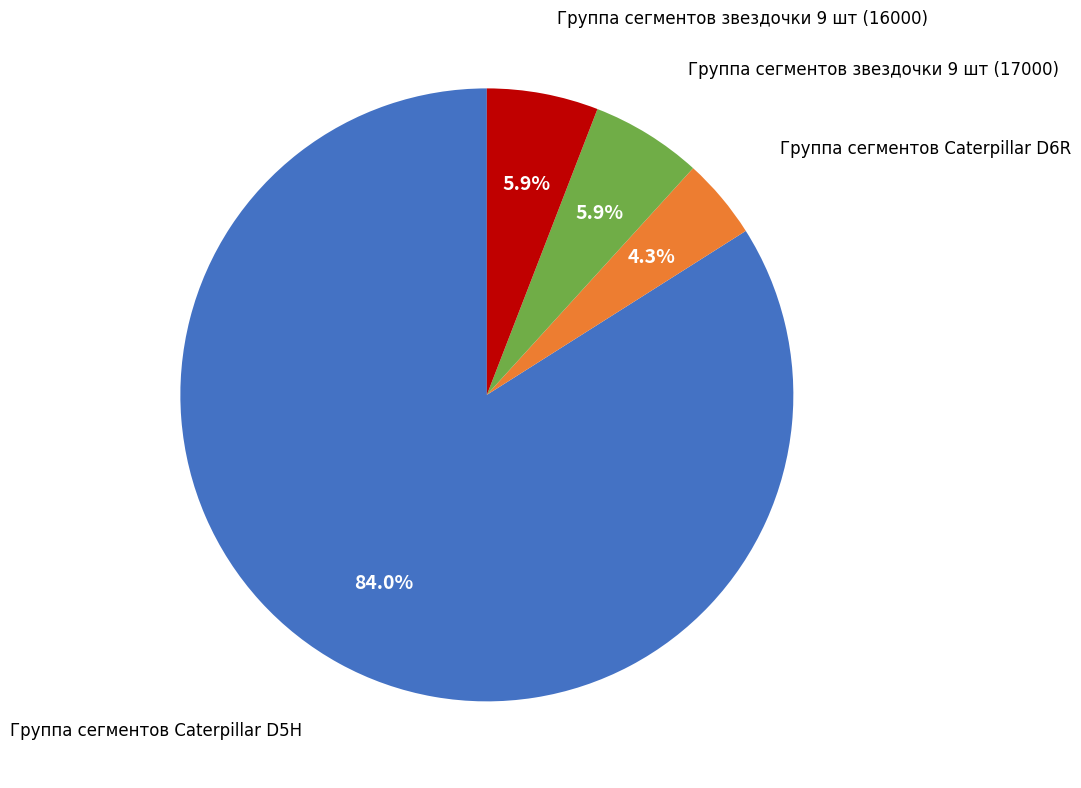

Is there a majority slice in this chart?

Yes